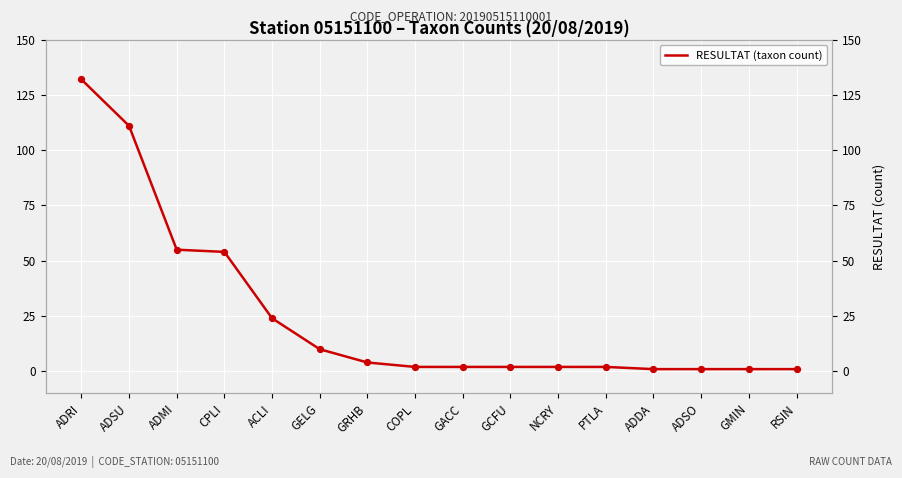

What is the change in value from ADMI to GACC?

-53